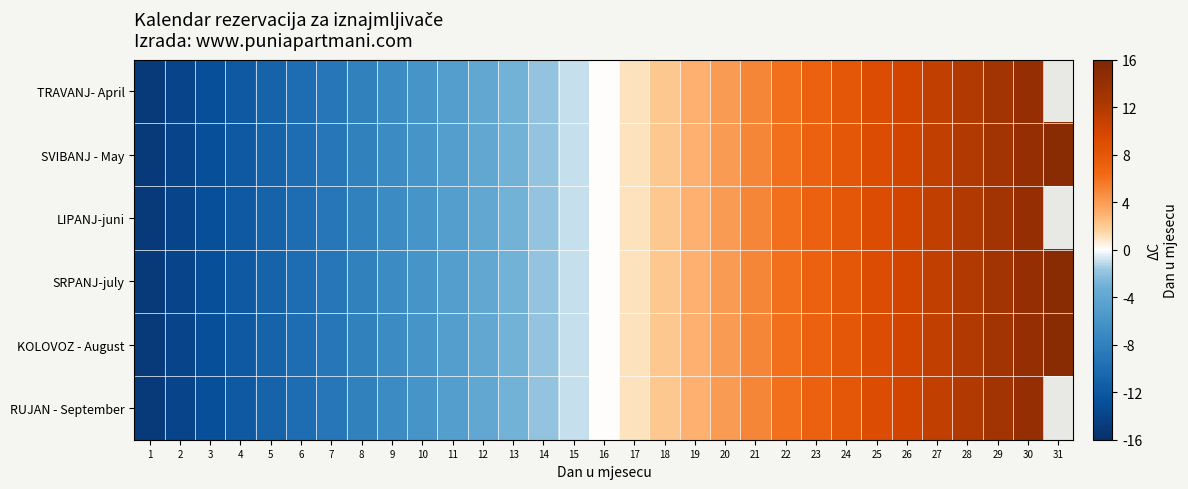

True or false: TRAVANJ- April has a value of -14.0 at 2.

True